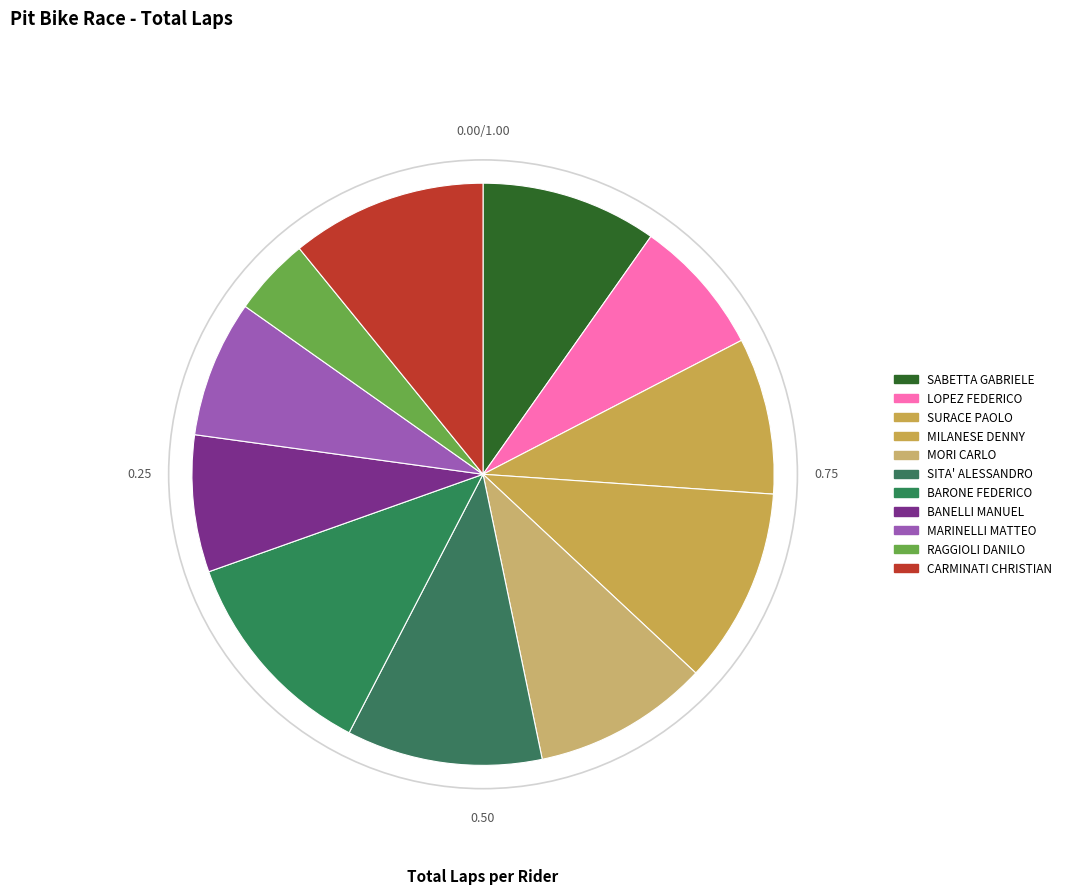

Count the number of slices in the pie.

11